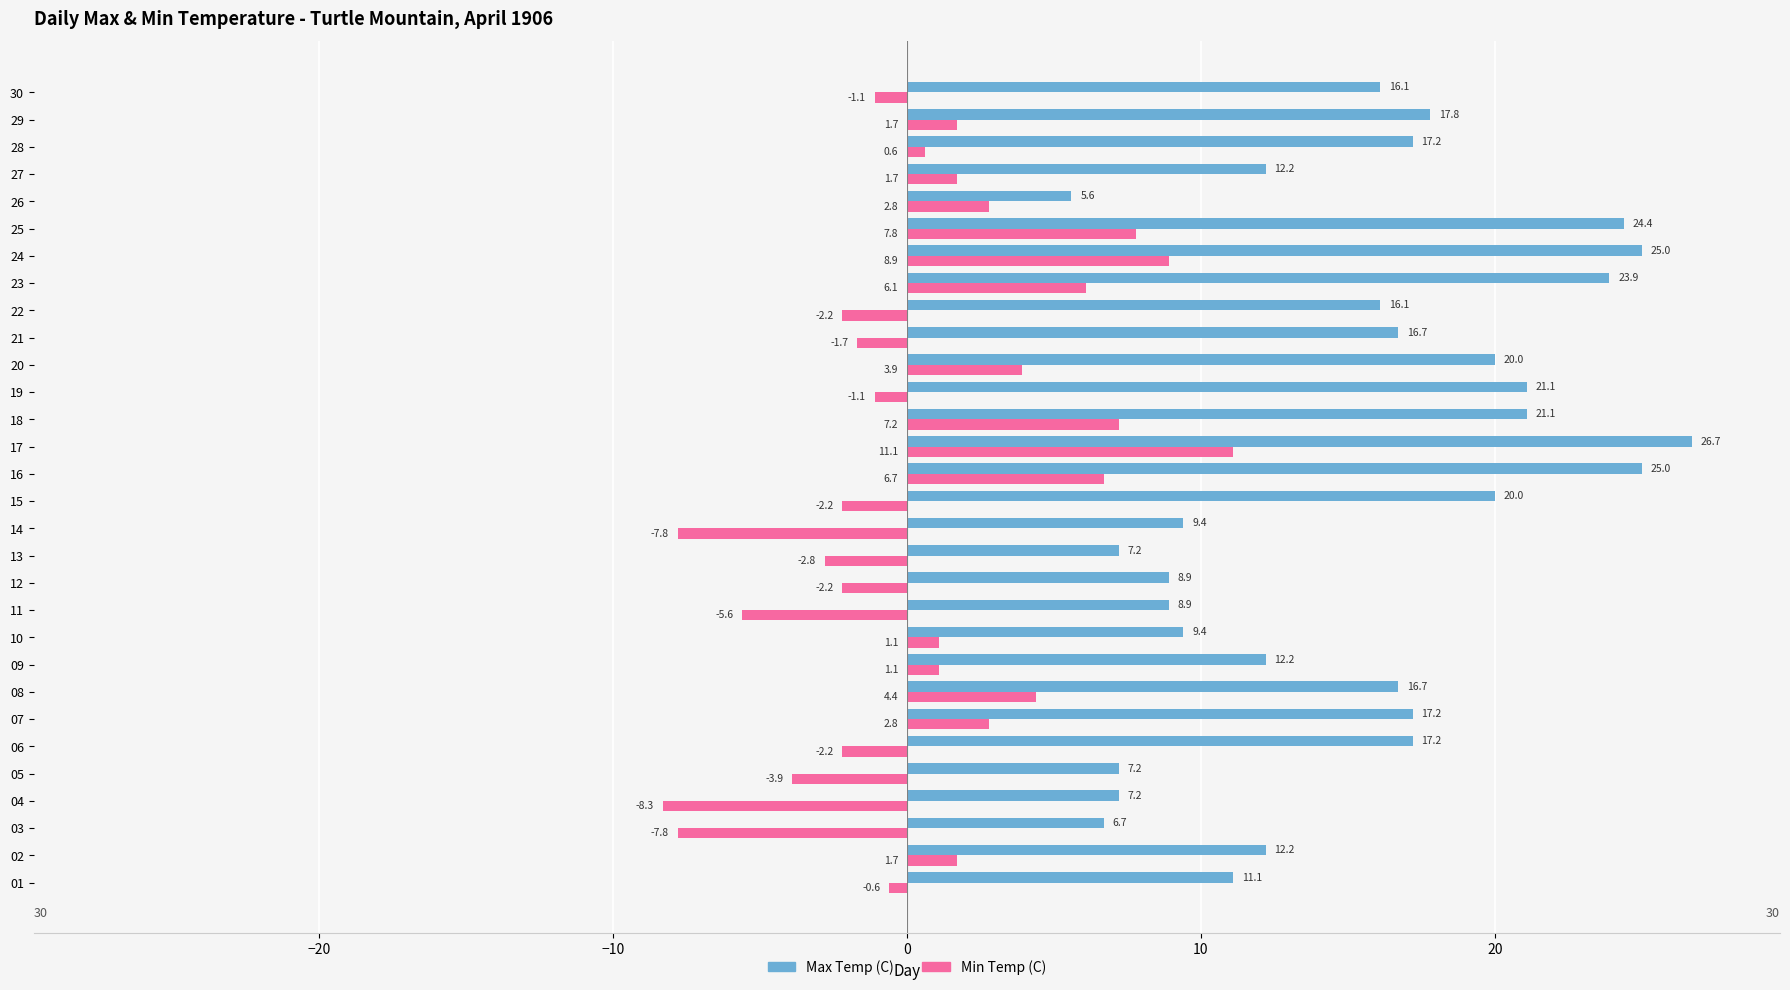

What is the maximum value shown in the chart?

26.7